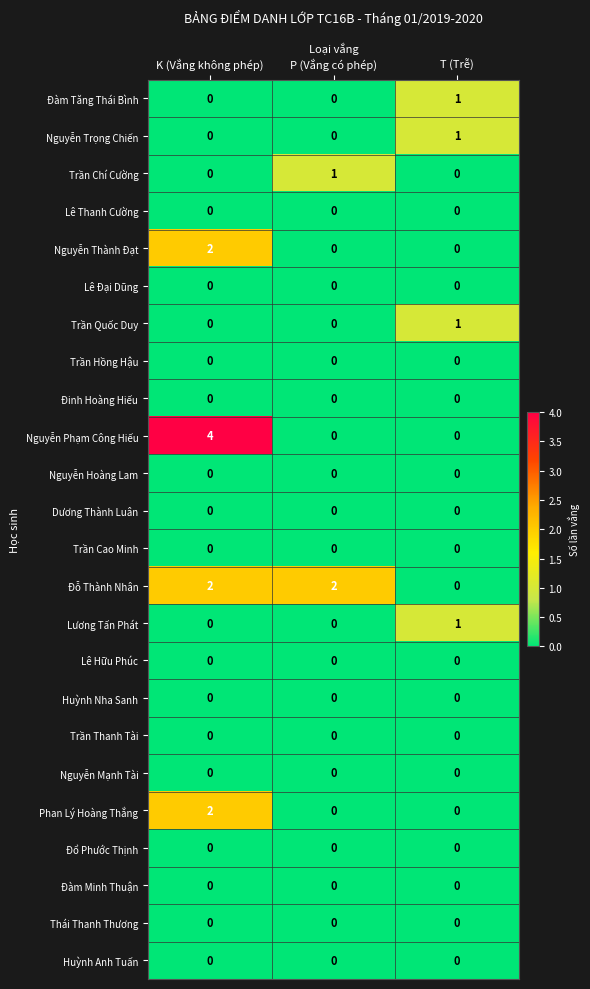

Is it true that Thái Thanh Thương equals 0 at T (Trễ)?

True